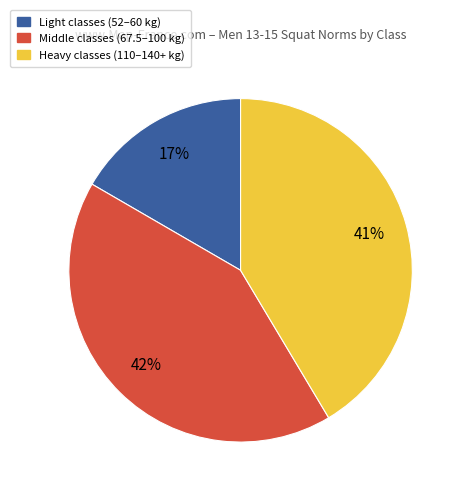

True or false: Heavy classes (110–140+ kg) accounts for 47% of the total.

False